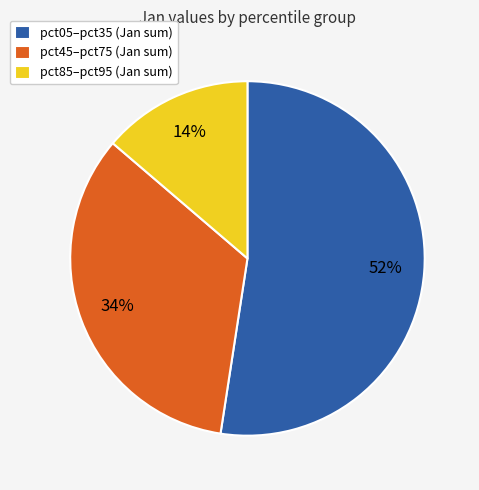

Is the sum of pct05–pct35 (Jan sum) and pct85–pct95 (Jan sum) greater than half?

Yes